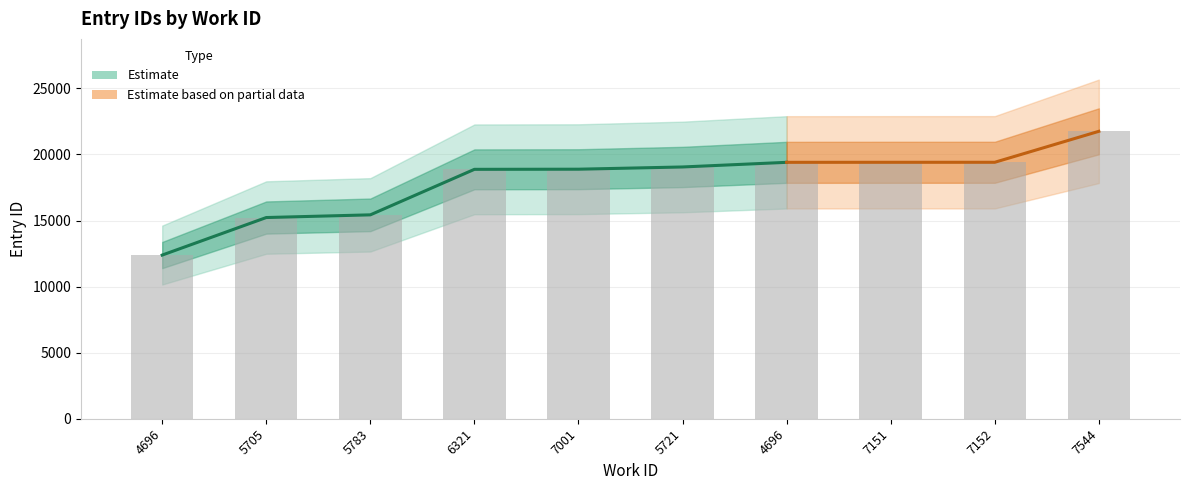

At which label is the value closest to 17068?

5783